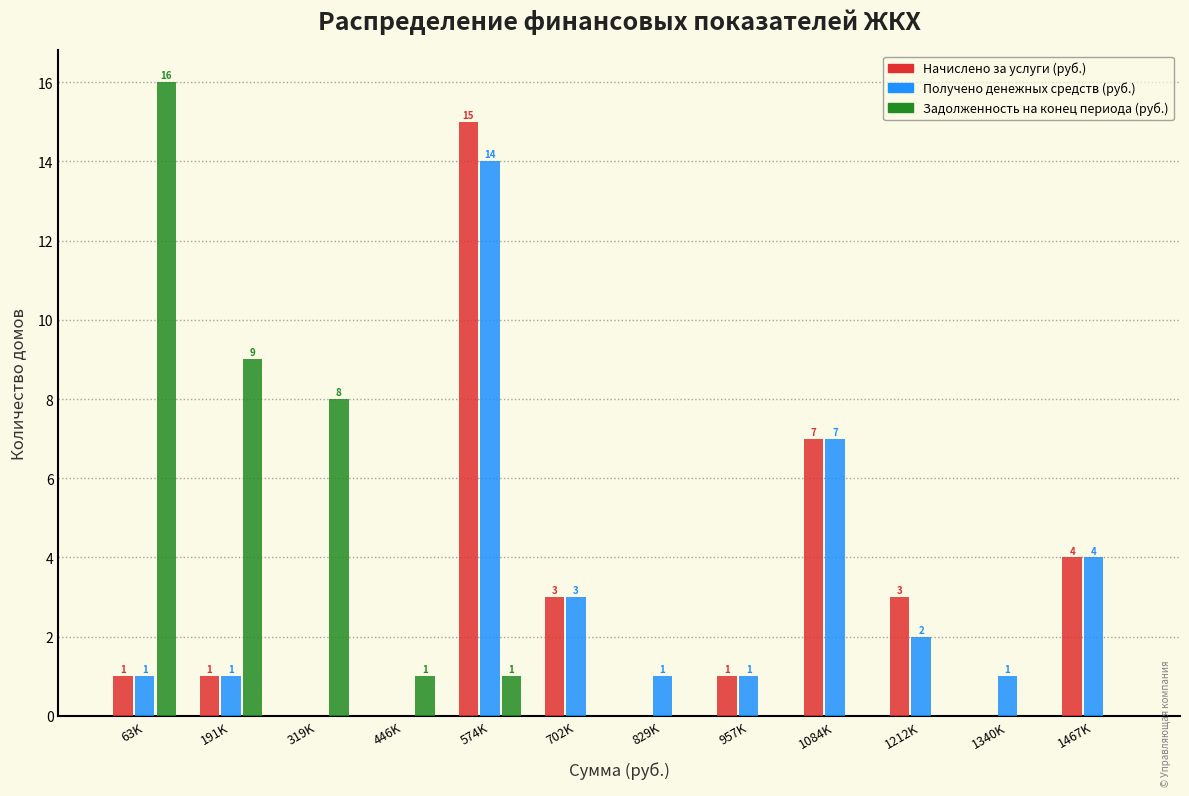

Reading left to right, transcribe all the data shown in this chart.

Начислено за услуги (руб.): 63K=1	191K=1	319K=0	446K=0	574K=15	702K=3	829K=0	957K=1	1084K=7	1212K=3	1340K=0	1467K=4
Получено денежных средств (руб.): 63K=1	191K=1	319K=0	446K=0	574K=14	702K=3	829K=1	957K=1	1084K=7	1212K=2	1340K=1	1467K=4
Задолженность на конец периода (руб.): 63K=16	191K=9	319K=8	446K=1	574K=1	702K=0	829K=0	957K=0	1084K=0	1212K=0	1340K=0	1467K=0